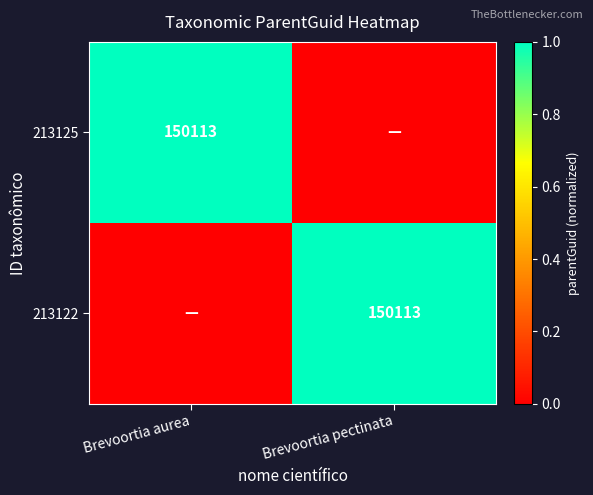

The value of 213122 at Brevoortia pectinata is 265852. True or false?

False